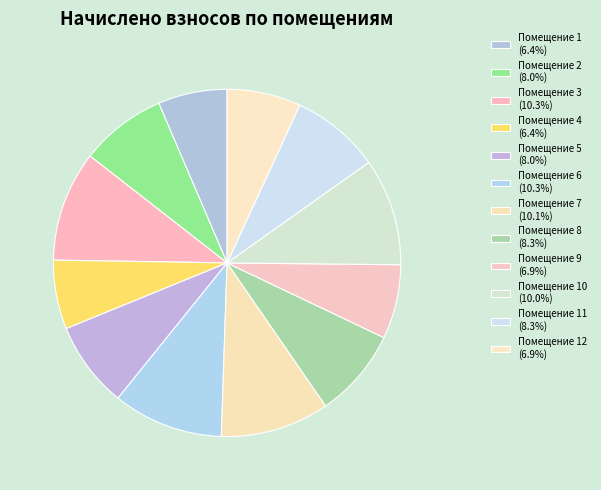

Does any single category account for the majority?

No